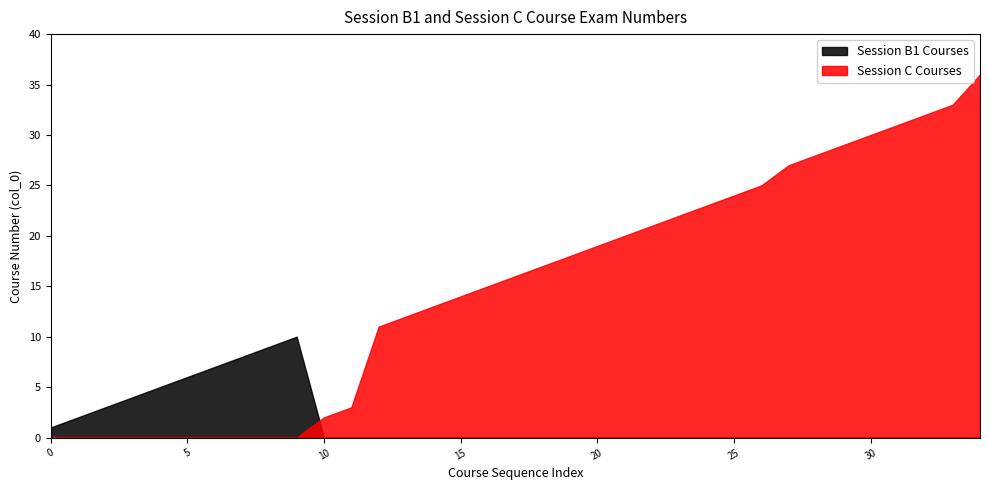

True or false: Session B1 (June) has more than 0 interior local peaks.

True